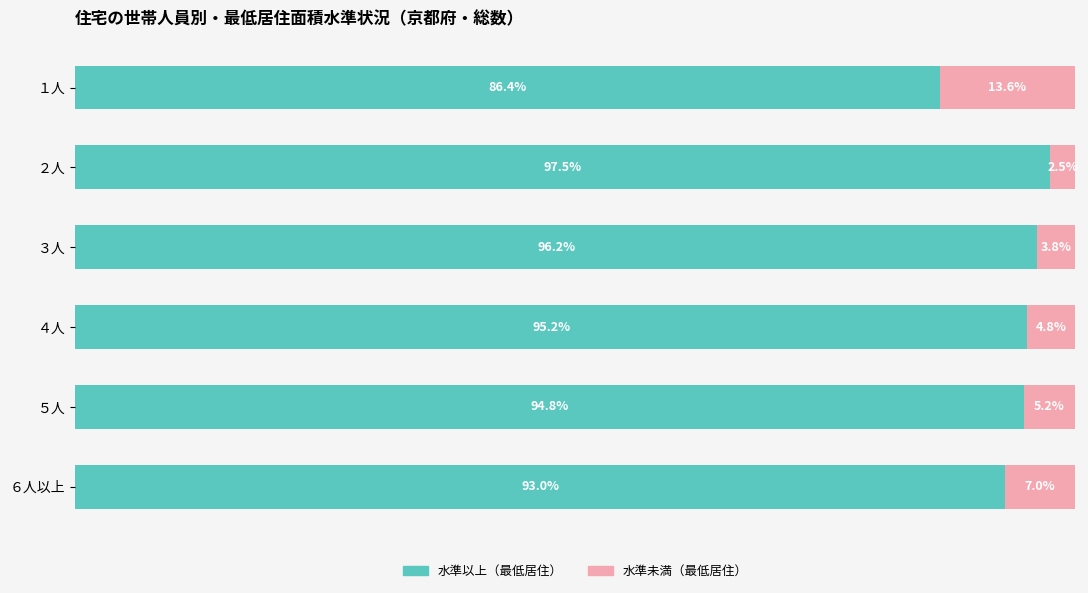

List the labels in order of 水準以上（最低居住） value, smallest first.

１人, ６人以上, ５人, ４人, ３人, ２人